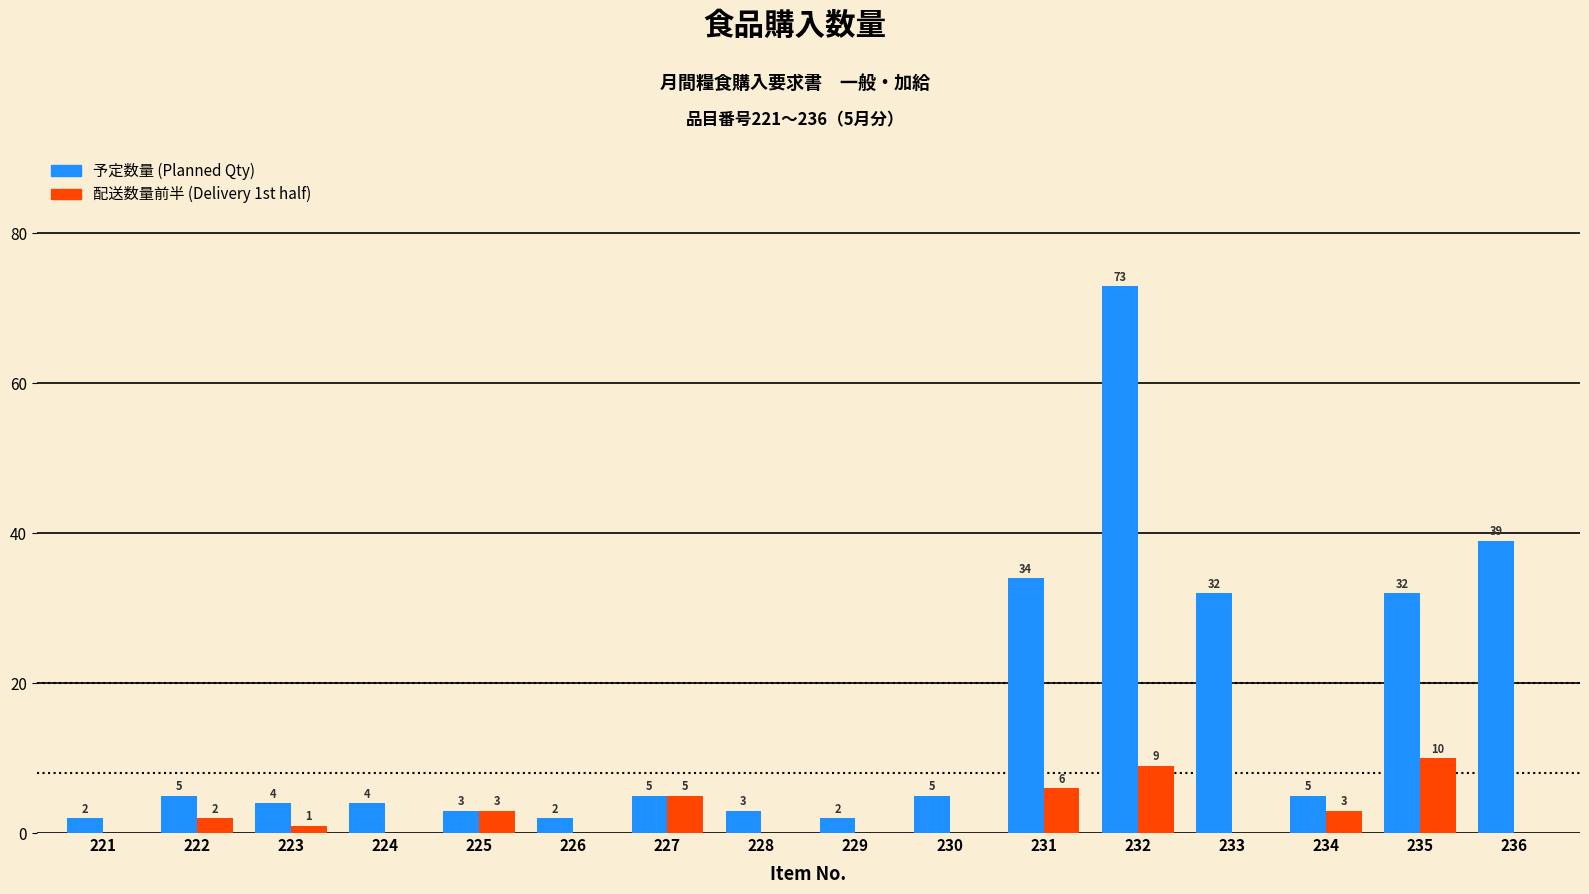

Count the number of categories in the chart.

16